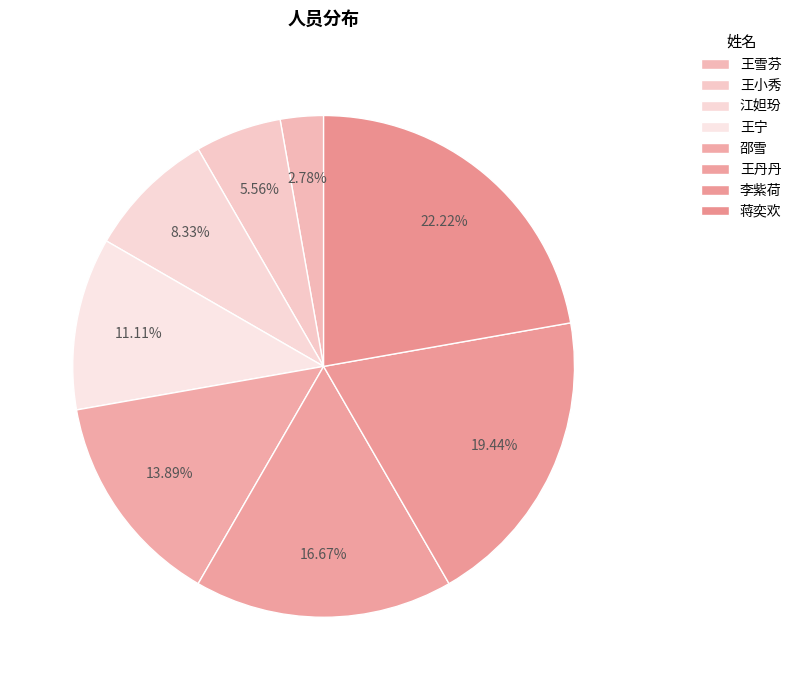

To the nearest percent, what is the difference between the 王雪芬 and 蒋奕欢 slice percentages?

19%